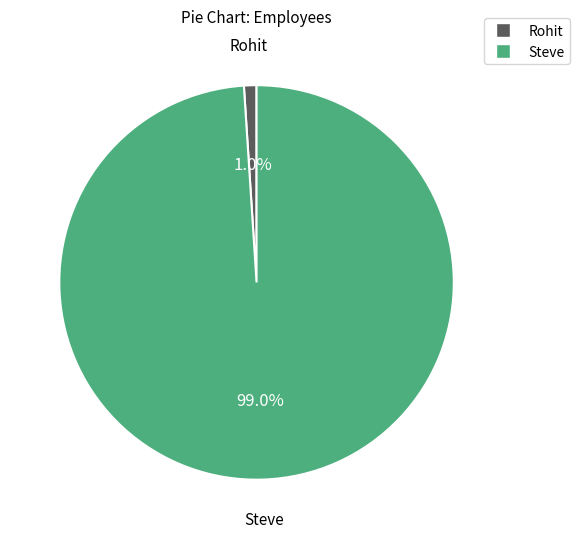

To the nearest percent, what is the difference between the Steve and Rohit slice percentages?

98%